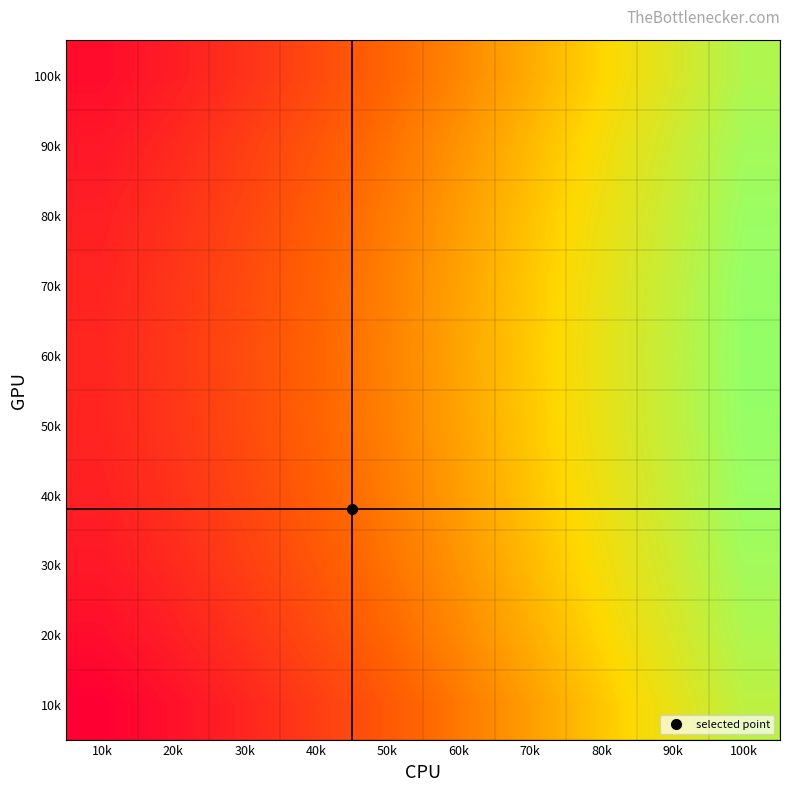

Reading left to right, what are all the values shown in this chart?

100k: 10k=3149.3	20k=7387.2	30k=12402.8	40k=18196.0	50k=24766.7	60k=32115.1	70k=40241.1	80k=49144.6	90k=58825.8	100k=69284.6
90k: 10k=5909.8	20k=10147.7	30k=15163.3	40k=20956.5	50k=27527.2	60k=34875.6	70k=43001.6	80k=51905.1	90k=61586.3	100k=72045.1
80k: 10k=7892.7	20k=12130.6	30k=17146.2	40k=22939.3	50k=29510.1	60k=36858.5	70k=44984.4	80k=53888.0	90k=63569.2	100k=74028.0
70k: 10k=9098.0	20k=13335.9	30k=18351.5	40k=24144.6	50k=30715.4	60k=38063.8	70k=46189.7	80k=55093.3	90k=64774.5	100k=75233.3
60k: 10k=9525.7	20k=13763.6	30k=18779.2	40k=24572.3	50k=31143.1	60k=38491.4	70k=46617.4	80k=55521.0	90k=65202.2	100k=75661.0
50k: 10k=9175.7	20k=13413.7	30k=18429.2	40k=24222.4	50k=30793.2	60k=38141.5	70k=46267.5	80k=55171.1	90k=64852.3	100k=75311.0
40k: 10k=8048.2	20k=12286.2	30k=17301.7	40k=23094.9	50k=29665.6	60k=37014.0	70k=45140.0	80k=54043.5	90k=63724.7	100k=74183.5
30k: 10k=6143.1	20k=10381.0	30k=15396.6	40k=21189.7	50k=27760.5	60k=35108.9	70k=43234.8	80k=52138.4	90k=61819.6	100k=72278.4
20k: 10k=3460.3	20k=7698.3	30k=12713.8	40k=18507.0	50k=25077.8	60k=32426.1	70k=40552.1	80k=49455.7	90k=59136.9	100k=69595.6
10k: 10k=0.0	20k=4237.9	30k=9253.5	40k=15046.7	50k=21617.4	60k=28965.8	70k=37091.8	80k=45995.3	90k=55676.5	100k=66135.3